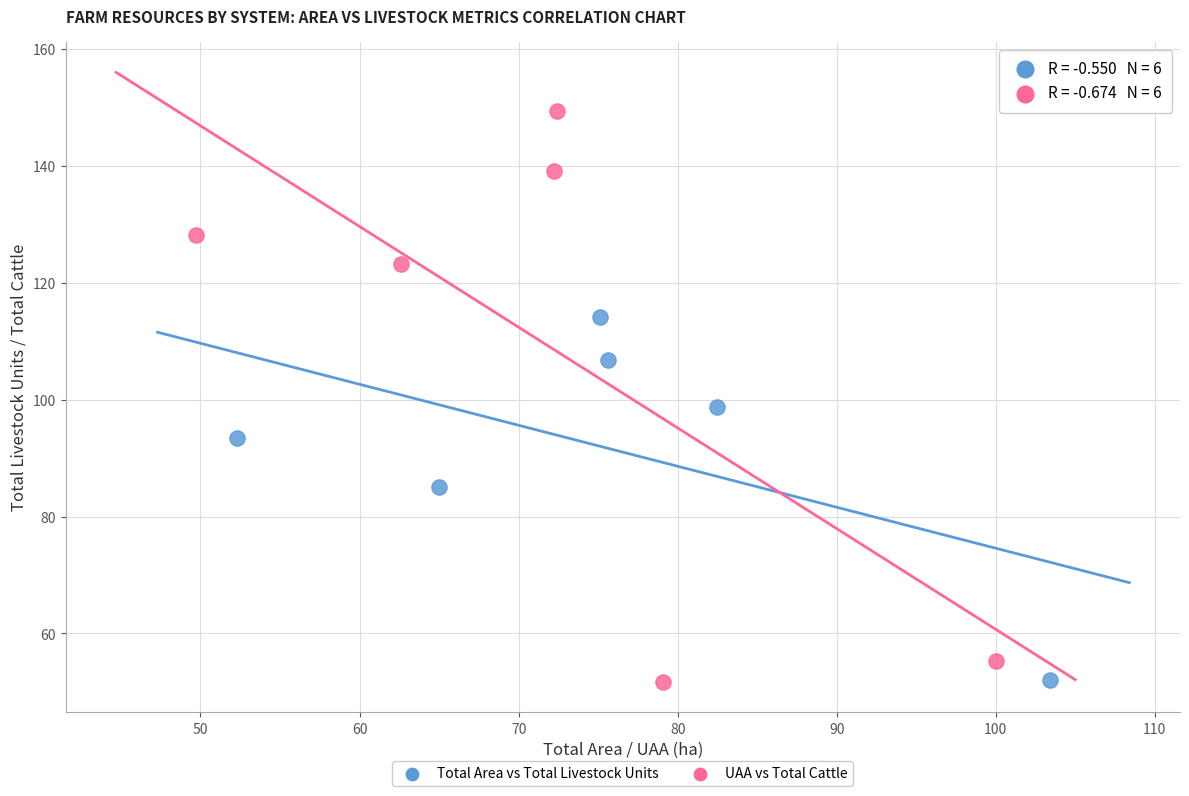

What are all the series names shown in the legend?

Total Area vs Total Livestock Units, UAA vs Total Cattle